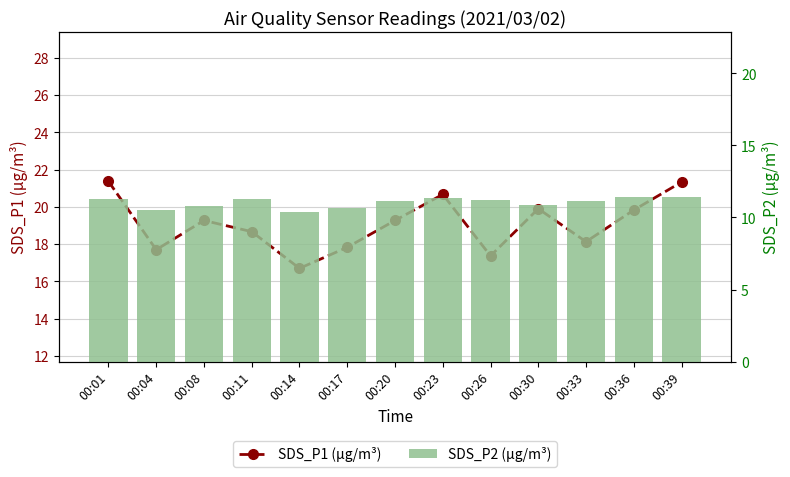

At 00:39, list the series in order from smallest to largest.

SDS_P2 (µg/m³), SDS_P1 (µg/m³)